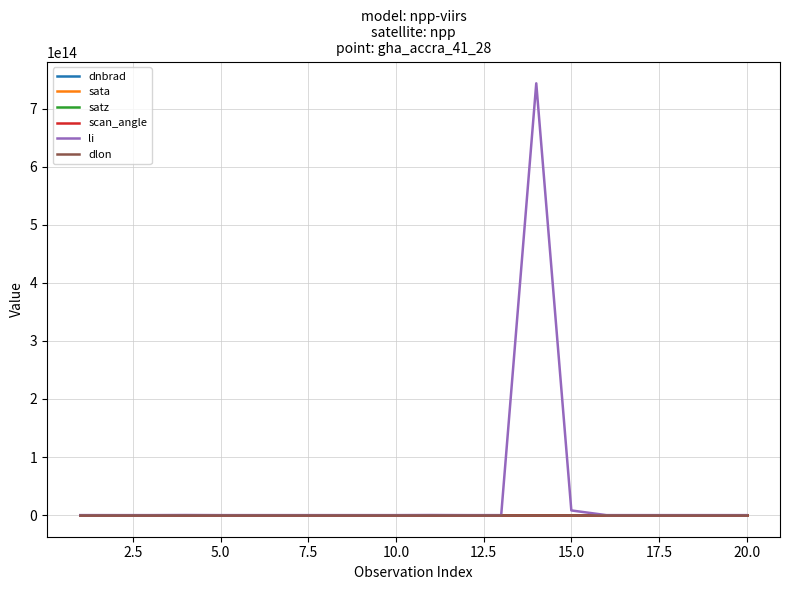

Which series has the largest total across all categories?

li